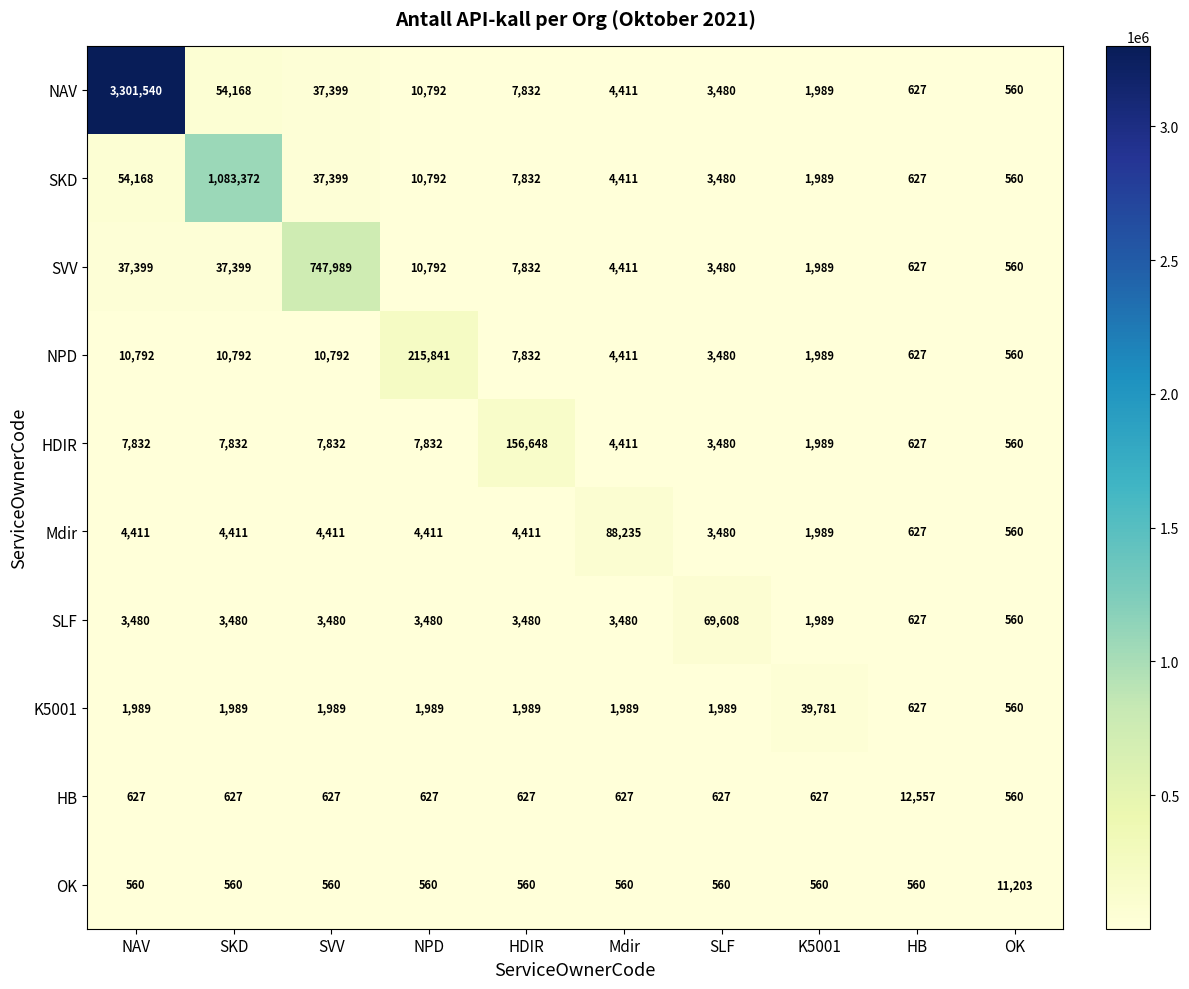

What is the minimum value shown in the chart?

560